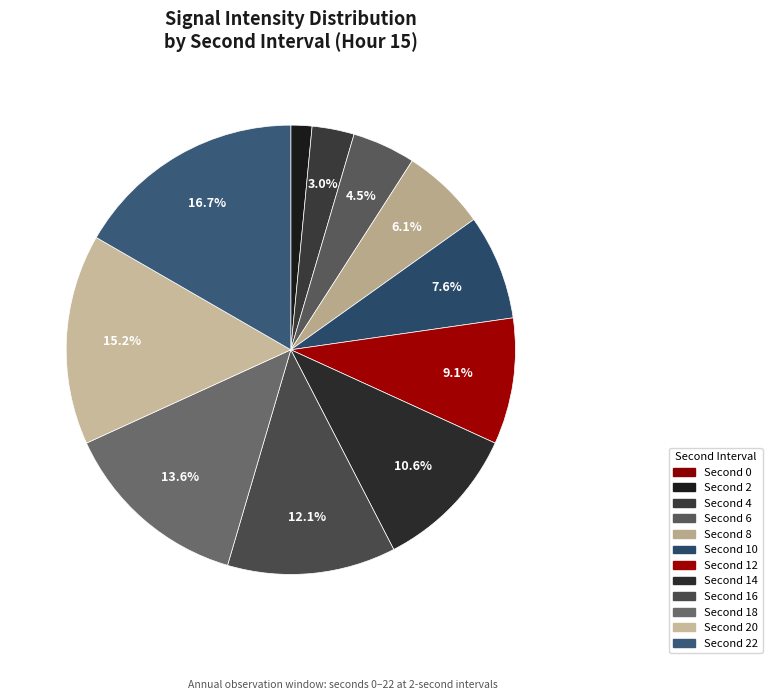

Rank the categories by value from highest to lowest.

22, 20, 18, 16, 14, 12, 10, 8, 6, 4, 2, 0